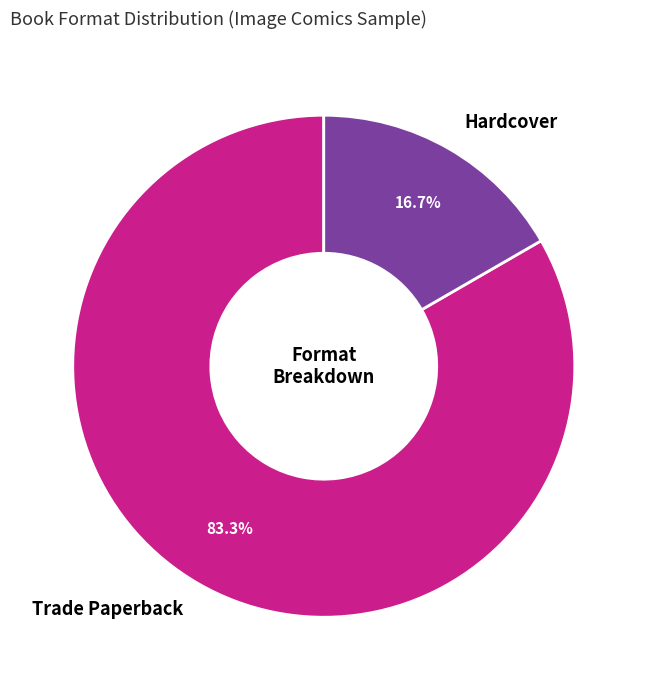

What is the majority slice?

Trade Paperback